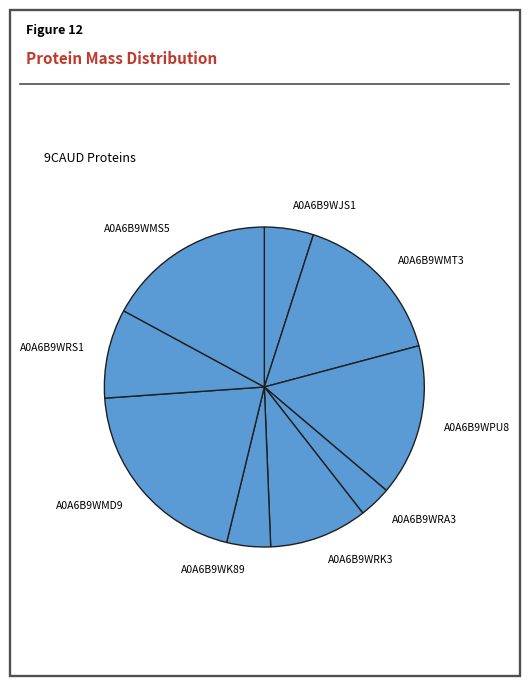

Between A0A6B9WRA3 and A0A6B9WMS5, which is larger?

A0A6B9WMS5